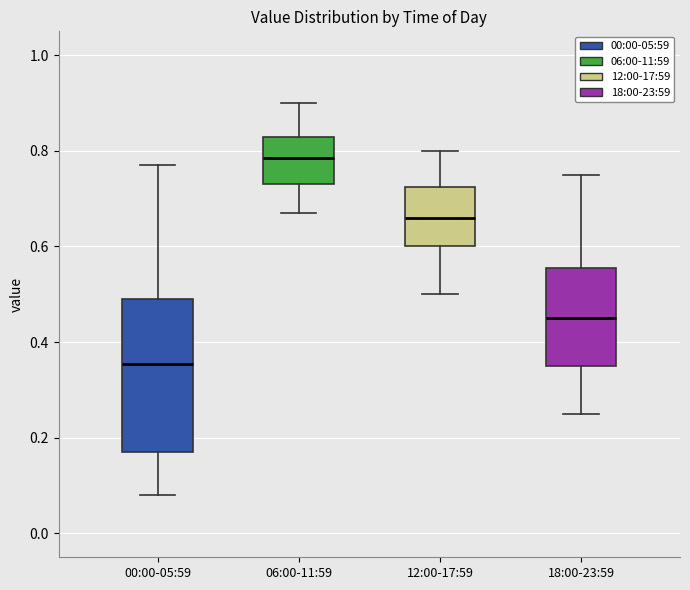

Reading left to right, transcribe this box plot: for each box, give where its median line is, the range the box spans, and where its two whiskers end, as read against the y-axis. The values are not printed on the chart, so give them approximately, as read against the axis.

00:00-05:59: median 0.36, box 0.18 to 0.50, whiskers 0.08 to 0.78
06:00-11:59: median 0.78, box 0.74 to 0.84, whiskers 0.68 to 0.90
12:00-17:59: median 0.66, box 0.60 to 0.72, whiskers 0.50 to 0.80
18:00-23:59: median 0.46, box 0.36 to 0.56, whiskers 0.26 to 0.76